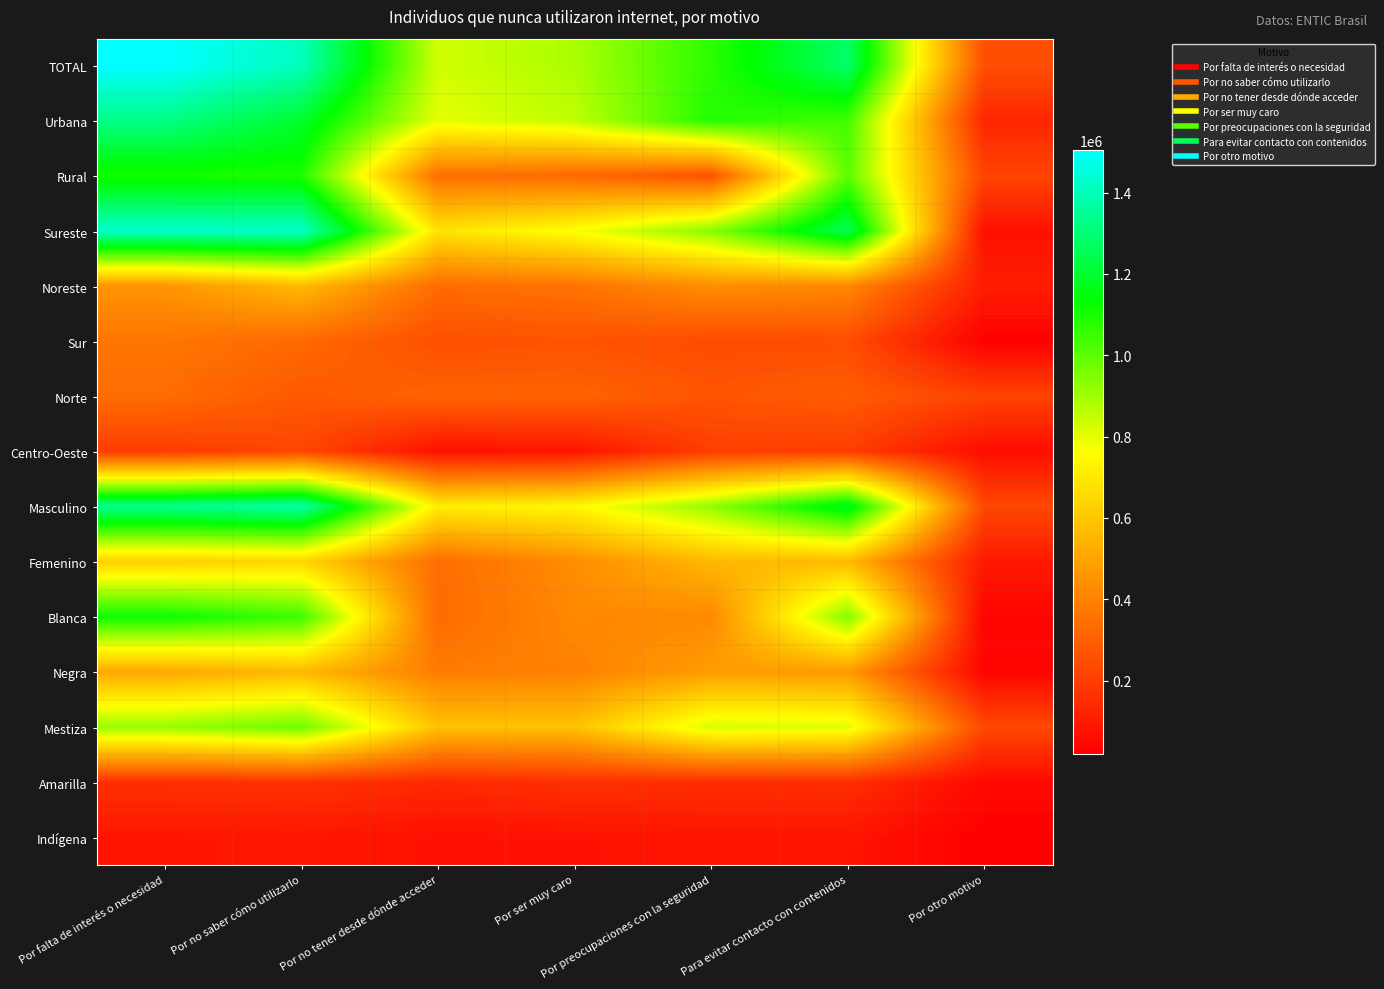

Reading left to right, list all the values displayed in this chart.

TOTAL: Por falta de interés o necesidad=1504496	Por no saber cómo utilizarlo=1407933	Por no tener desde dónde acceder=830939	Por ser muy caro=884838	Por preocupaciones con la seguridad=1070662	Para evitar contacto con contenidos=1283890	Por otro motivo=251599
Urbana: Por falta de interés o necesidad=1326109	Por no saber cómo utilizarlo=1195963	Por no tener desde dónde acceder=799632	Por ser muy caro=854147	Por preocupaciones con la seguridad=1079336	Para evitar contacto con contenidos=1037323	Por otro motivo=130588
Rural: Por falta de interés o necesidad=1101140	Por no saber cómo utilizarlo=1094887	Por no tener desde dónde acceder=343689	Por ser muy caro=326971	Por preocupaciones con la seguridad=257450	Para evitar contacto con contenidos=1000407	Por otro motivo=221959
Sureste: Por falta de interés o necesidad=1429531	Por no saber cómo utilizarlo=1426926	Por no tener desde dónde acceder=682563	Por ser muy caro=767224	Por preocupaciones con la seguridad=938619	Para evitar contacto con contenidos=1258978	Por otro motivo=68172
Noreste: Por falta de interés o necesidad=452673	Por no saber cómo utilizarlo=559699	Por no tener desde dónde acceder=336486	Por ser muy caro=357586	Por preocupaciones con la seguridad=433224	Para evitar contacto con contenidos=414892	Por otro motivo=106326
Sur: Por falta de interés o necesidad=363432	Por no saber cómo utilizarlo=327636	Por no tener desde dónde acceder=251916	Por ser muy caro=261083	Por preocupaciones con la seguridad=242988	Para evitar contacto con contenidos=246392	Por otro motivo=21546
Norte: Por falta de interés o necesidad=336524	Por no saber cómo utilizarlo=281205	Por no tener desde dónde acceder=309190	Por ser muy caro=309711	Por preocupaciones con la seguridad=268140	Para evitar contacto con contenidos=289851	Por otro motivo=218105
Centro-Oeste: Por falta de interés o necesidad=197242	Por no saber cómo utilizarlo=227461	Por no tener desde dónde acceder=71168	Por ser muy caro=80287	Por preocupaciones con la seguridad=201248	Para evitar contacto con contenidos=199304	Por otro motivo=58397
Masculino: Por falta de interés o necesidad=1342411	Por no saber cómo utilizarlo=1377809	Por no tener desde dónde acceder=711900	Por ser muy caro=740692	Por preocupaciones con la seguridad=924769	Para evitar contacto con contenidos=1187600	Por otro motivo=232001
Femenino: Por falta de interés o necesidad=627000	Por no saber cómo utilizarlo=645540	Por no tener desde dónde acceder=337485	Por ser muy caro=431086	Por preocupaciones con la seguridad=556534	Para evitar contacto con contenidos=561167	Por otro motivo=94543
Blanca: Por falta de interés o necesidad=1114855	Por no saber cómo utilizarlo=1045280	Por no tener desde dónde acceder=330608	Por ser muy caro=420218	Por preocupaciones con la seguridad=418855	Para evitar contacto con contenidos=943970	Por otro motivo=34583
Negra: Por falta de interés o necesidad=509621	Por no saber cómo utilizarlo=559929	Por no tener desde dónde acceder=384967	Por ser muy caro=397211	Por preocupaciones con la seguridad=479241	Para evitar contacto con contenidos=467942	Por otro motivo=36447
Mestiza: Por falta de interés o necesidad=915752	Por no saber cómo utilizarlo=974273	Por no tener desde dónde acceder=585267	Por ser muy caro=584440	Por preocupaciones con la seguridad=822229	Para evitar contacto con contenidos=809308	Por otro motivo=231324
Amarilla: Por falta de interés o necesidad=159265	Por no saber cómo utilizarlo=167302	Por no tener desde dónde acceder=140634	Por ser muy caro=164313	Por preocupaciones con la seguridad=154113	Para evitar contacto con contenidos=157131	Por otro motivo=47750
Indígena: Por falta de interés o necesidad=82551	Por no saber cómo utilizarlo=86243	Por no tener desde dónde acceder=69757	Por ser muy caro=69765	Por preocupaciones con la seguridad=82814	Para evitar contacto con contenidos=79940	Por otro motivo=20037